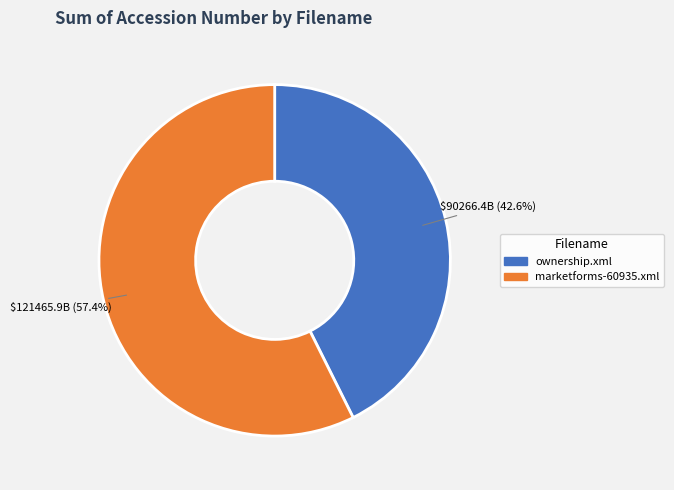

Does any single category account for the majority?

Yes